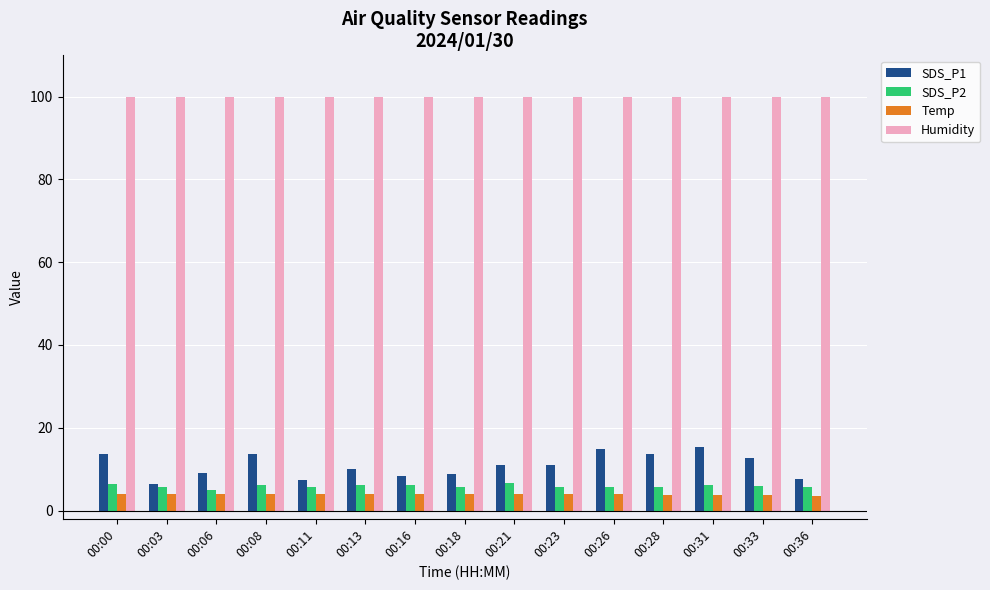

What are all the series names shown in the legend?

SDS_P1, SDS_P2, Temp, Humidity